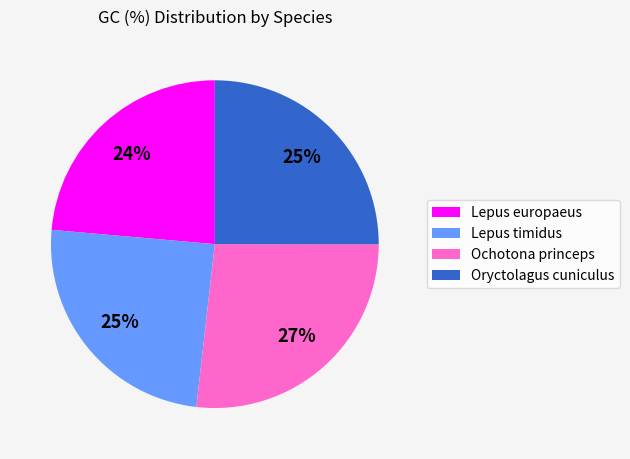

How many slices are in this pie chart?

4